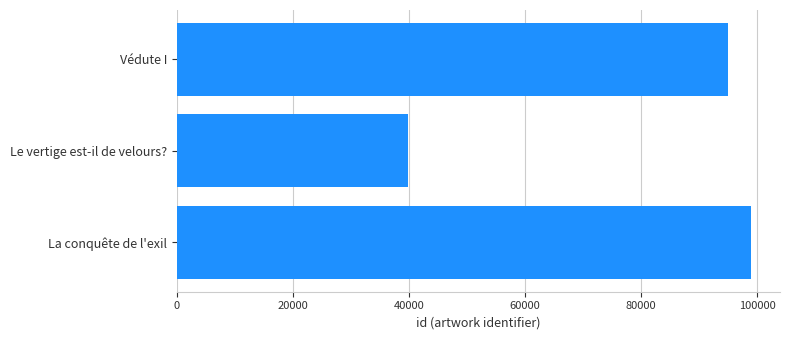

The value at Le vertige est-il de velours? is 9783. True or false?

False